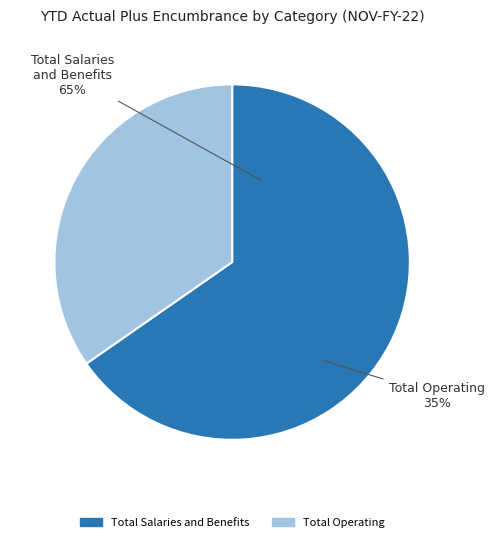

Between Total Salaries and Benefits and Total Operating, which is larger?

Total Salaries and Benefits